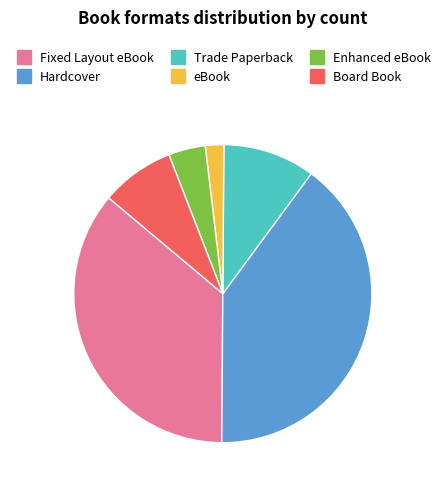

True or false: Trade Paperback accounts for 2% of the total.

False